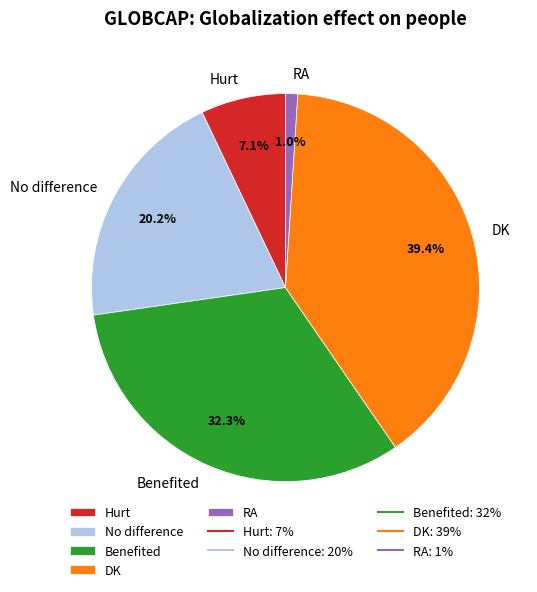

Which category has the biggest portion of the pie?

DK